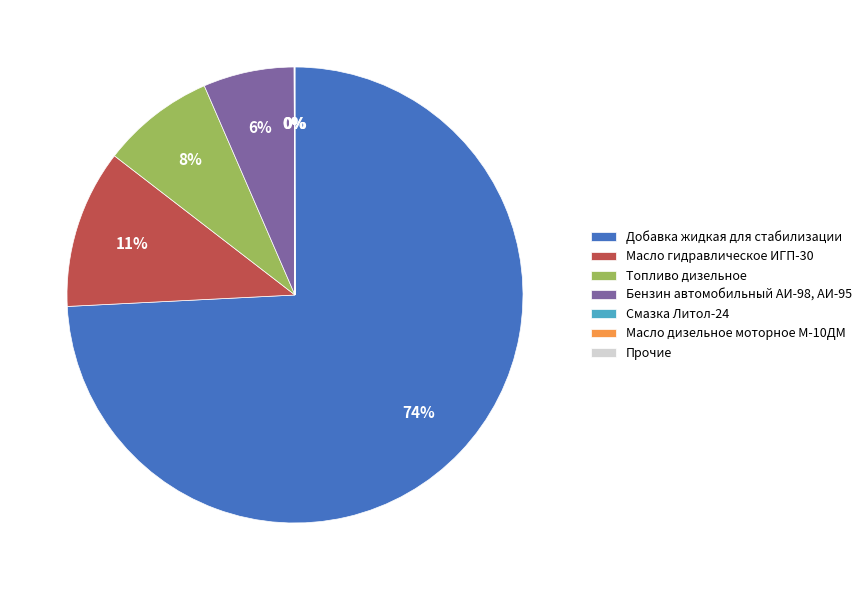

To the nearest percent, what is the combined percentage of Бензин автомобильный АИ-98, АИ-95 and Добавка жидкая для стабилизации?

81%